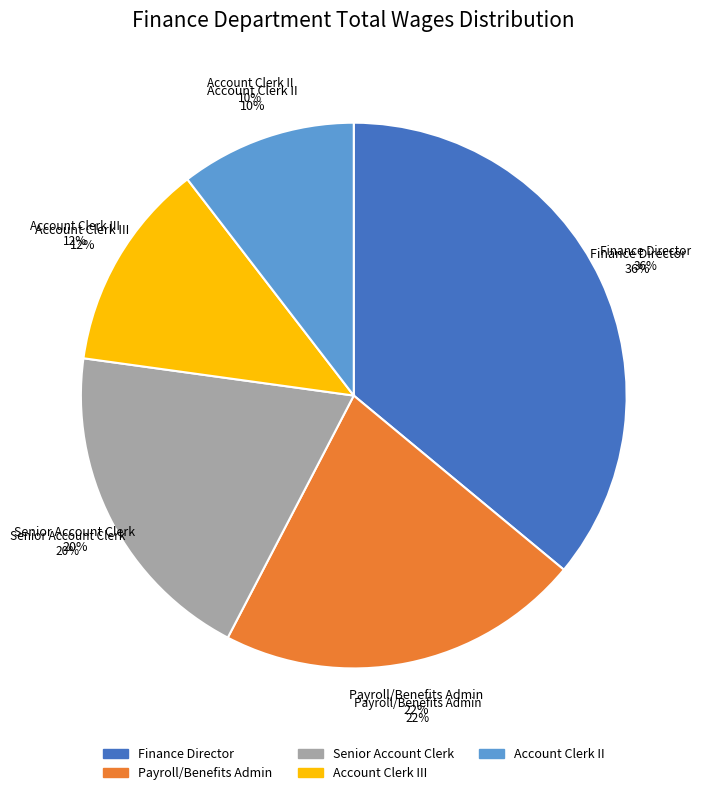

To the nearest percent, what is the difference between the largest and smallest slice percentages?

26%